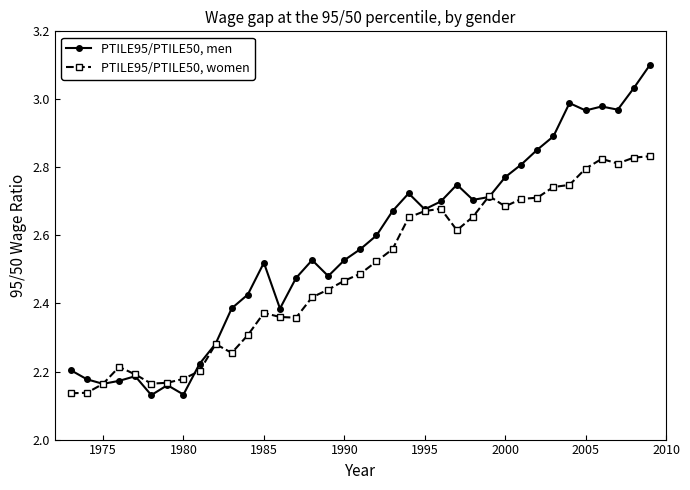

What is the maximum value for PTILE95/PTILE50, men?

3.1